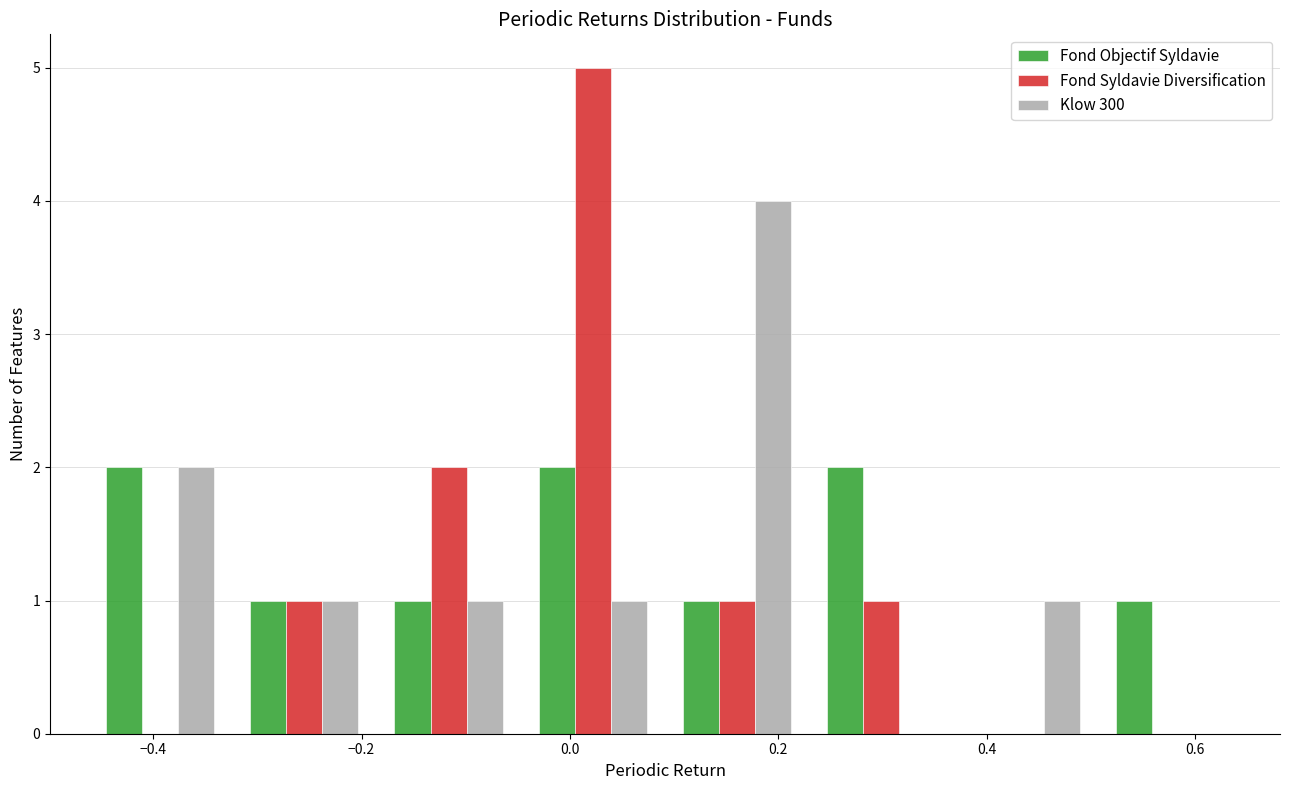

Reading left to right, transcribe this chart: for each range on the x-axis, give the height of each series' bar. Neither the bar edges nor the heights are printed on the chart, so give them approximately, as read against the axes.

-0.46 to -0.32: Fond Objectif Syldavie=2	Fond Syldavie Diversification=0	Klow 300=2
-0.32 to -0.18: Fond Objectif Syldavie=1	Fond Syldavie Diversification=1	Klow 300=1
-0.18 to -0.04: Fond Objectif Syldavie=1	Fond Syldavie Diversification=2	Klow 300=1
-0.04 to 0.10: Fond Objectif Syldavie=2	Fond Syldavie Diversification=5	Klow 300=1
0.10 to 0.22: Fond Objectif Syldavie=1	Fond Syldavie Diversification=1	Klow 300=4
0.22 to 0.36: Fond Objectif Syldavie=2	Fond Syldavie Diversification=1	Klow 300=0
0.36 to 0.50: Fond Objectif Syldavie=0	Fond Syldavie Diversification=0	Klow 300=1
0.50 to 0.64: Fond Objectif Syldavie=1	Fond Syldavie Diversification=0	Klow 300=0